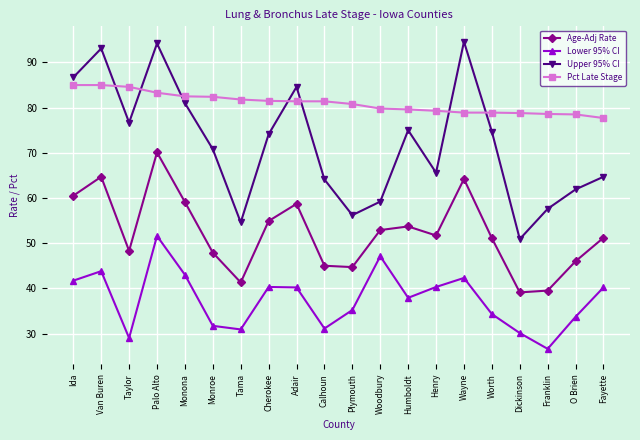

Which series has the widest spread of values?

Upper 95% CI